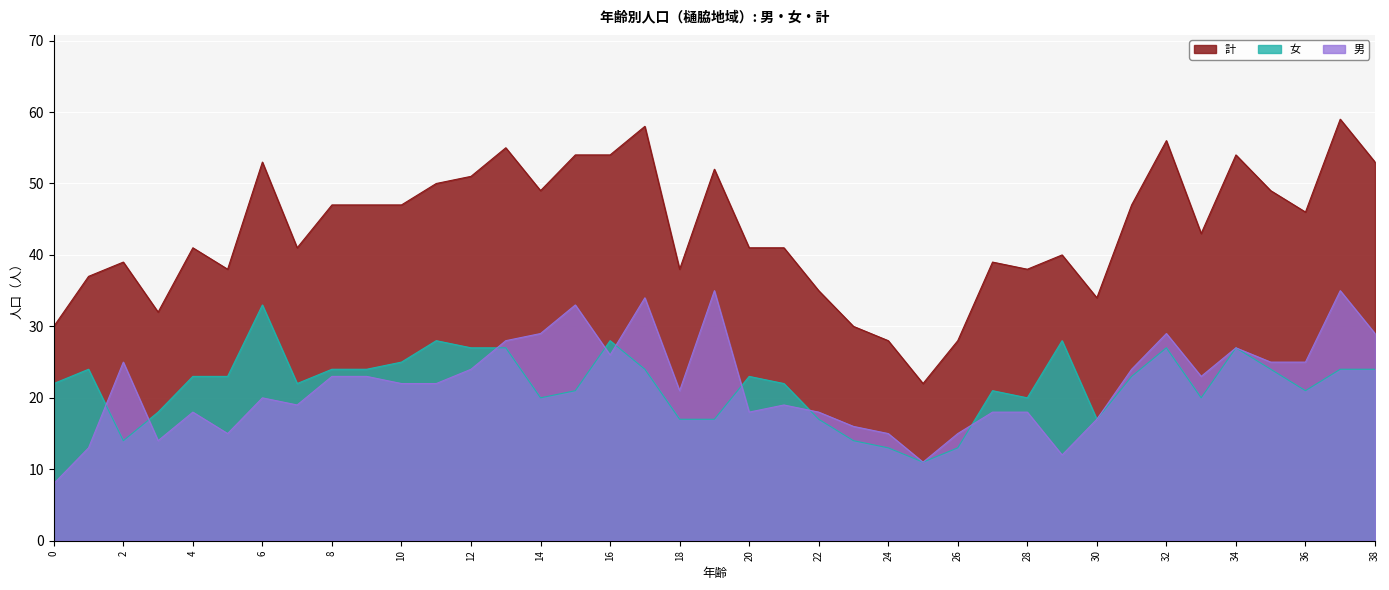

Where does the 女 series first go above 23?

1